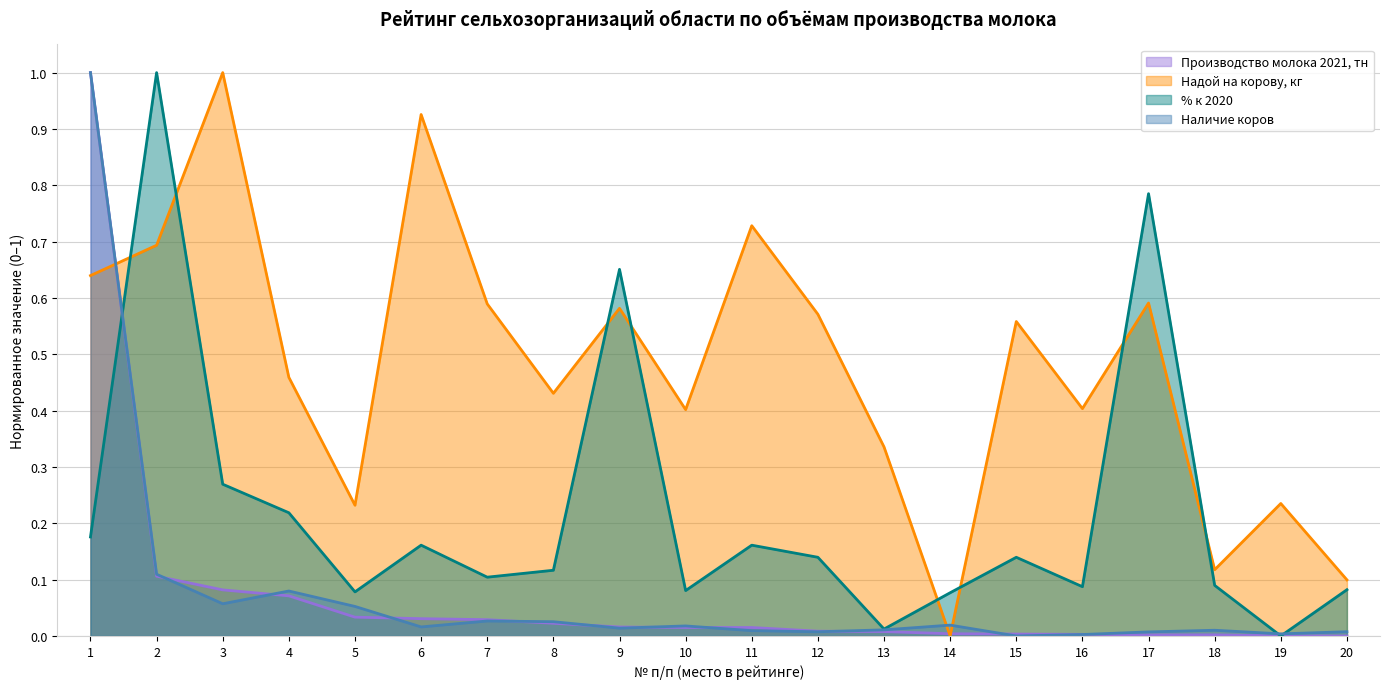

What is the sum of the % к 2020 values at 12 and 14?

0.2